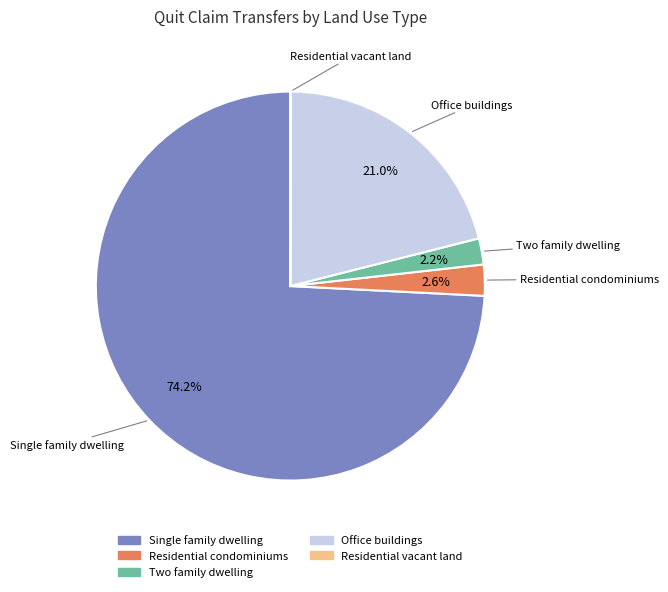

Does any single category account for the majority?

Yes